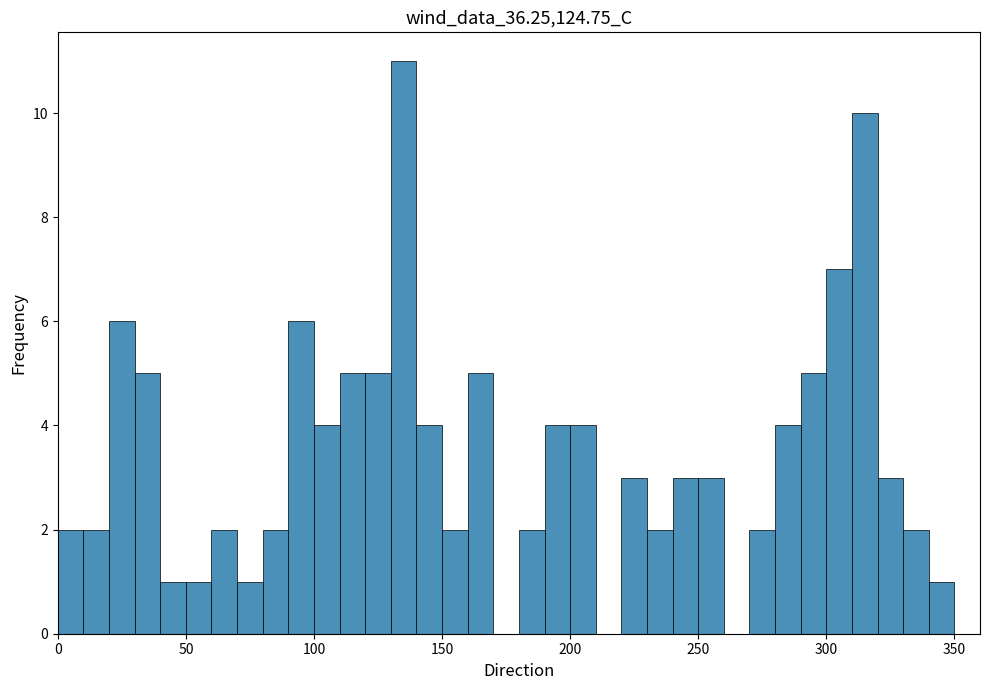

Read against the x-axis, roughly where is the centre of the tallest bar?

135